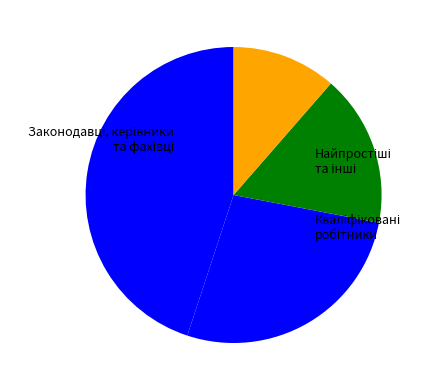

How many slices are in this pie chart?

4